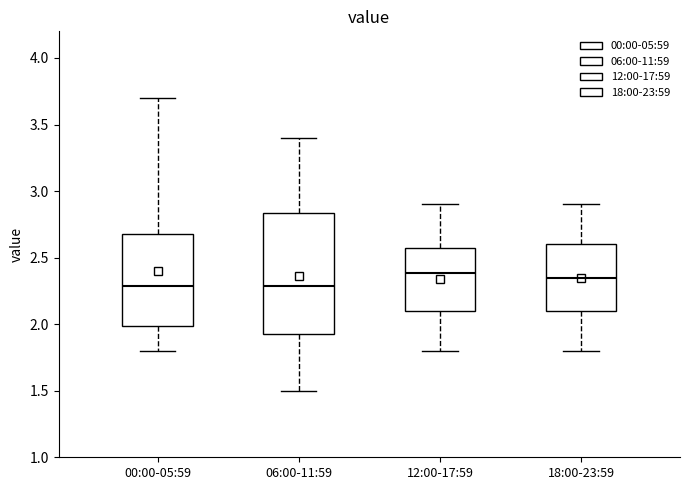

Comparing the boxes themselves (not the whiskers), which one is the tallest?

06:00-11:59